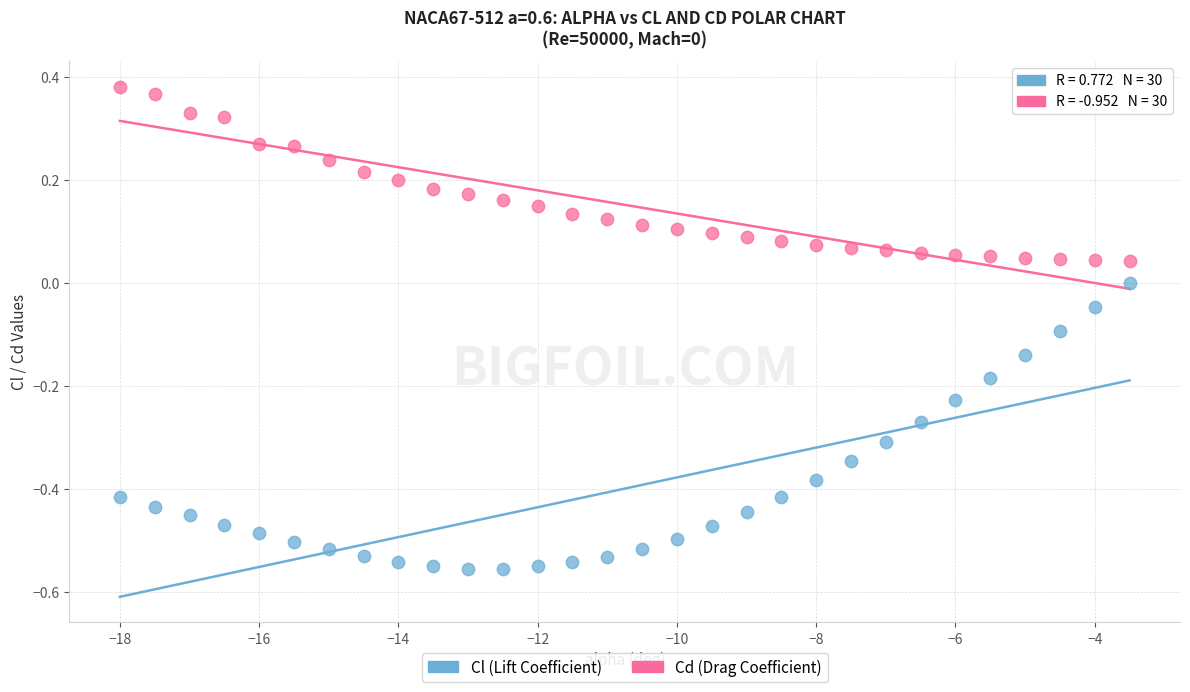

Across all data points, what is the range of Y values (max minus min)?

0.9